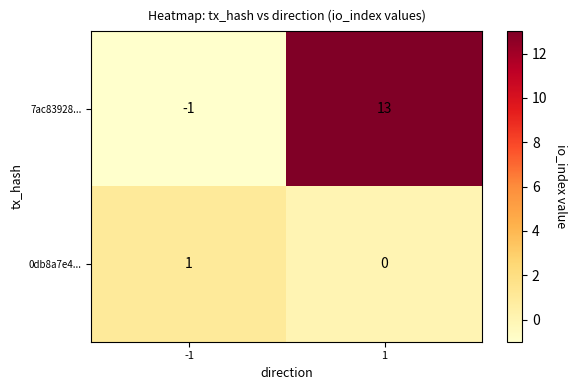

What is the sum of all 7ac83928... values?

12